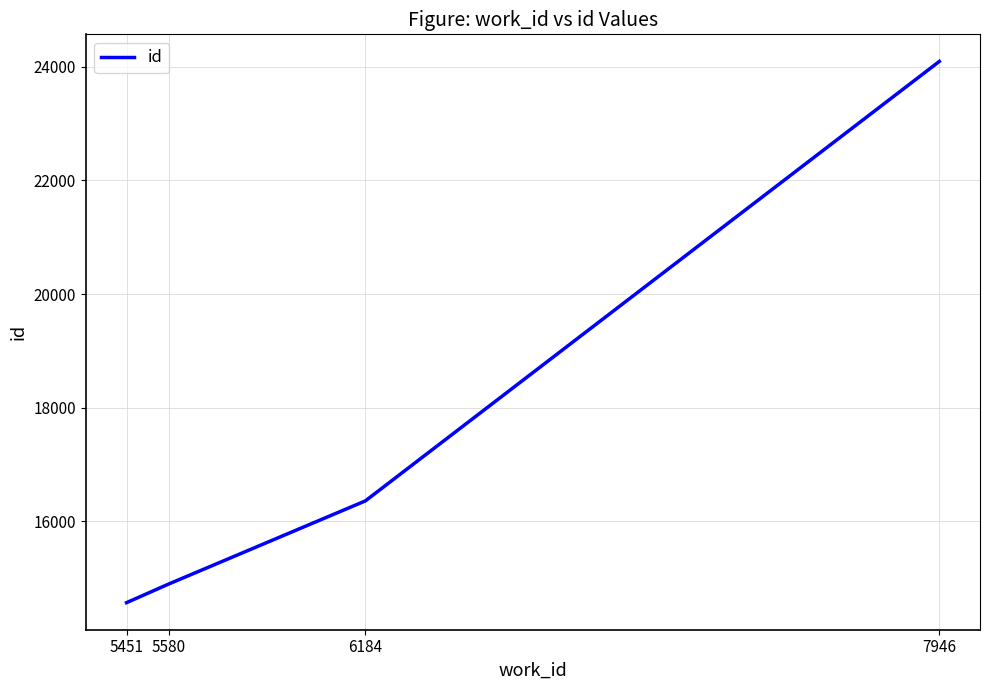

At which label is the value closest to 19333?

6184